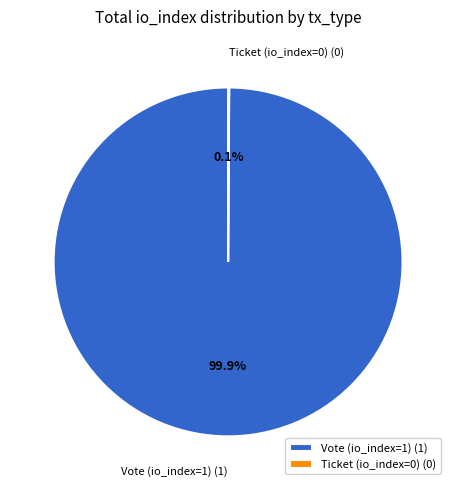

Is there any slice that represents more than half of the pie?

Yes